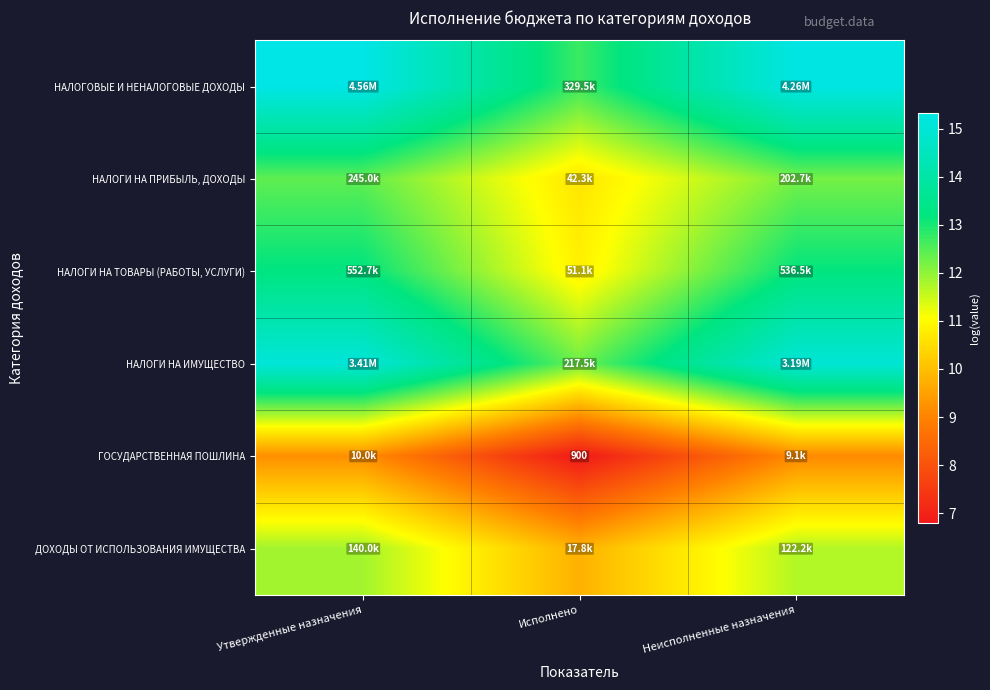

What is the maximum value for НАЛОГОВЫЕ И НЕНАЛОГОВЫЕ ДОХОДЫ?

15.3